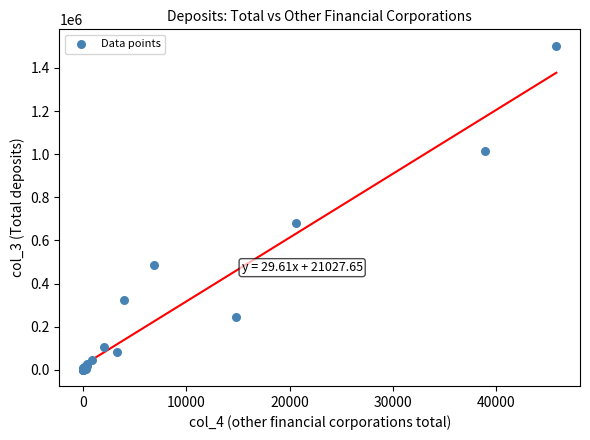

What Y value in the scatter plot is closest to 751988?

682301.7